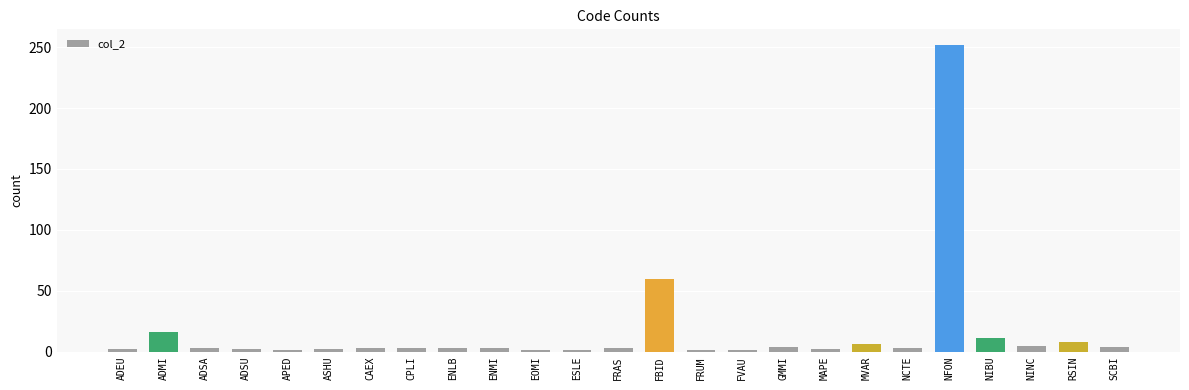

How many bars are there in total?

25